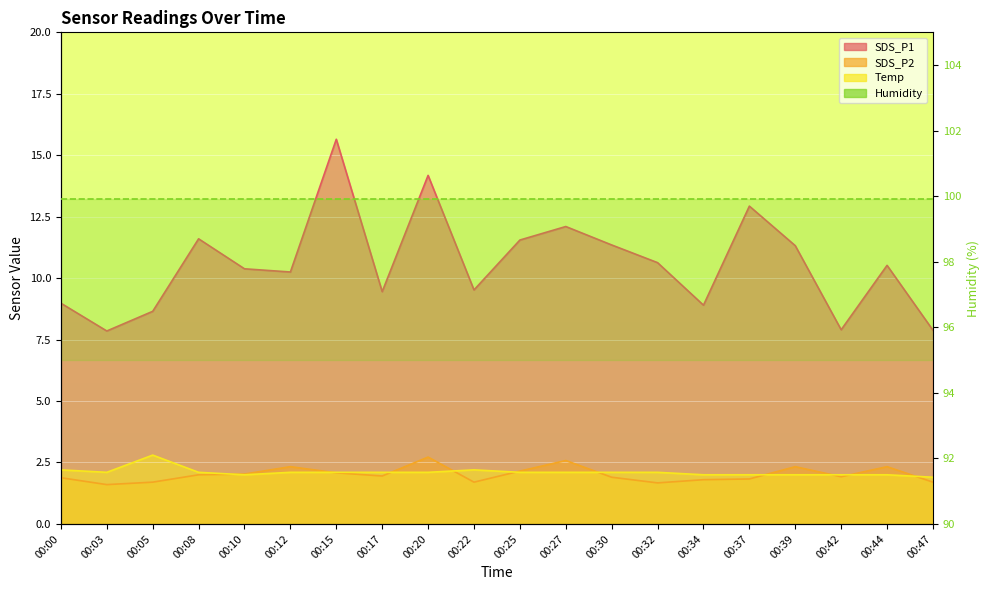

What is the value of the SDS_P2 point at the 13th from the left?

1.9